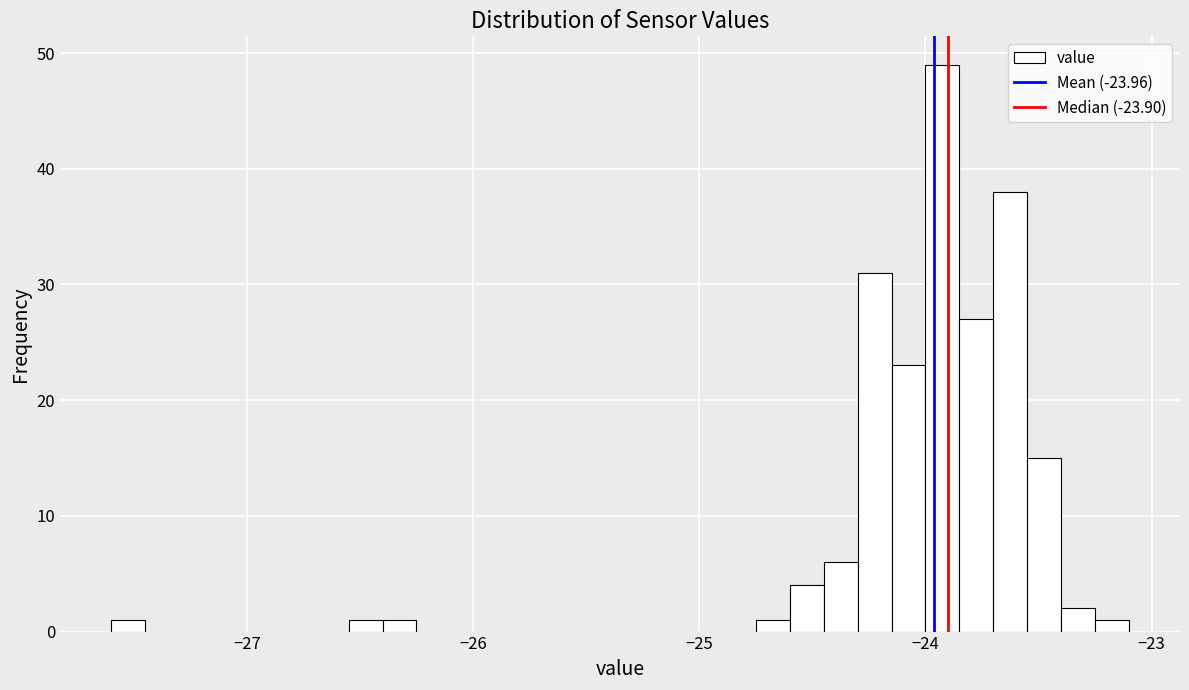

Around what value on the x-axis is the tallest bar? Give the approximate position of its centre, as read against the axis.

-23.9